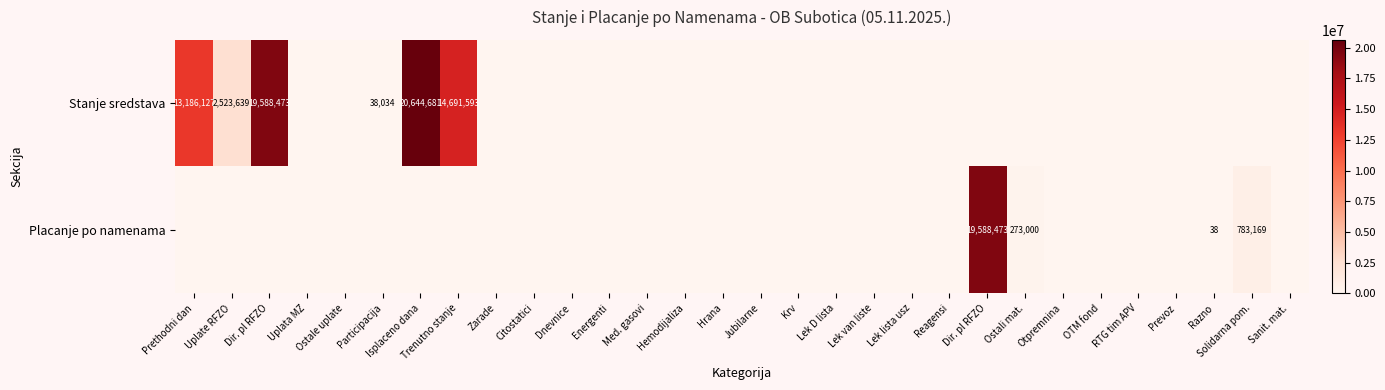

Between Isplaceno dana and Lek D lista, which series saw the biggest shift?

Stanje sredstava